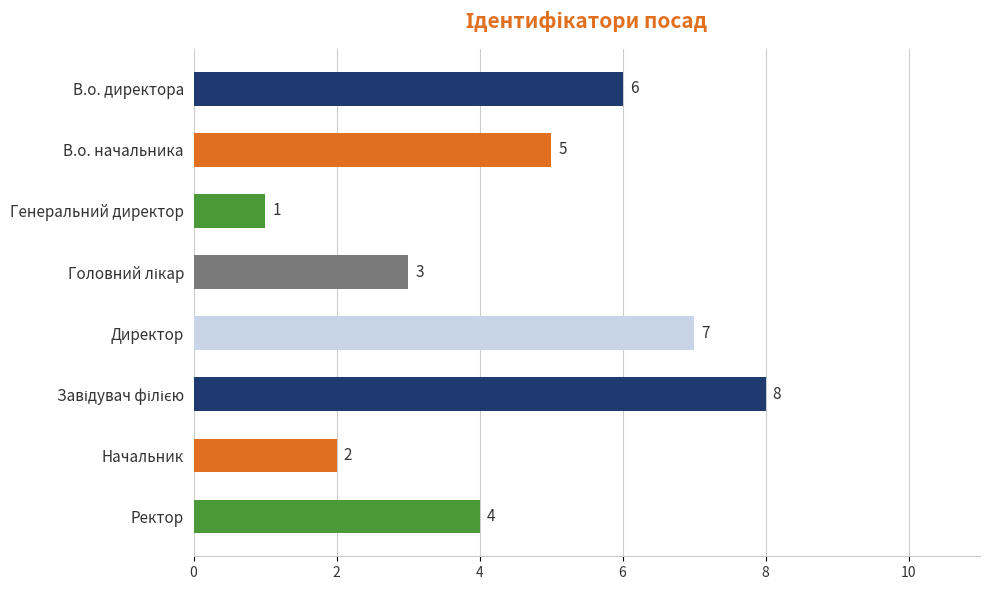

What is the sum of the values at Генеральний директор and Директор?

8